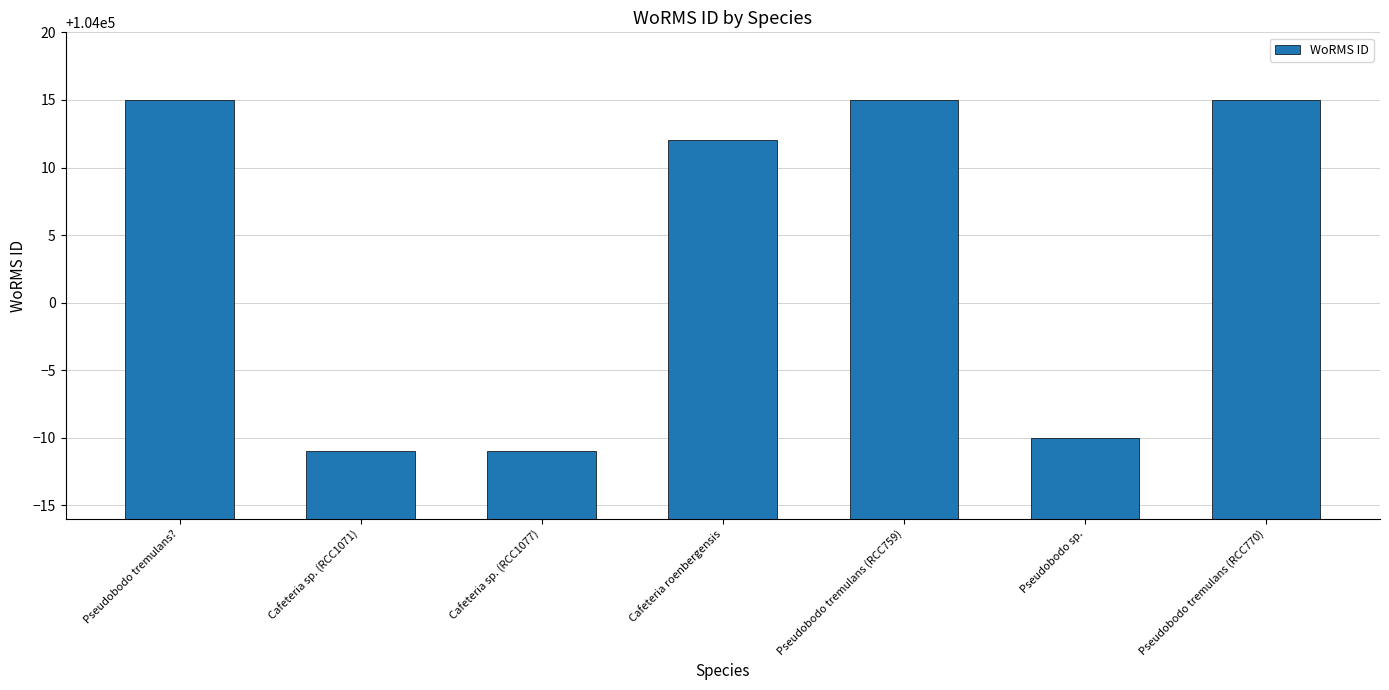

Reading right to left, extract all data points from this chart.

104015	103990	104015	104012	103989	103989	104015